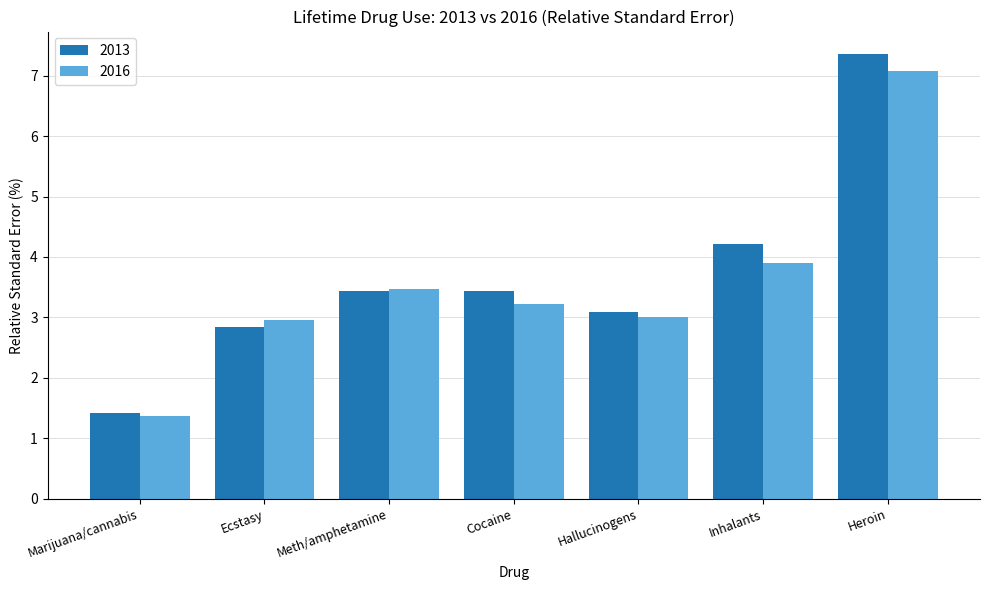

The value of 2016 at Marijuana/cannabis is 1.4. True or false?

True